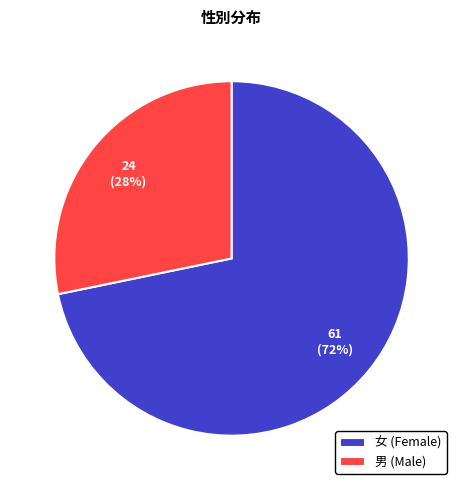

Is the sum of 女 and 男 greater than half?

Yes